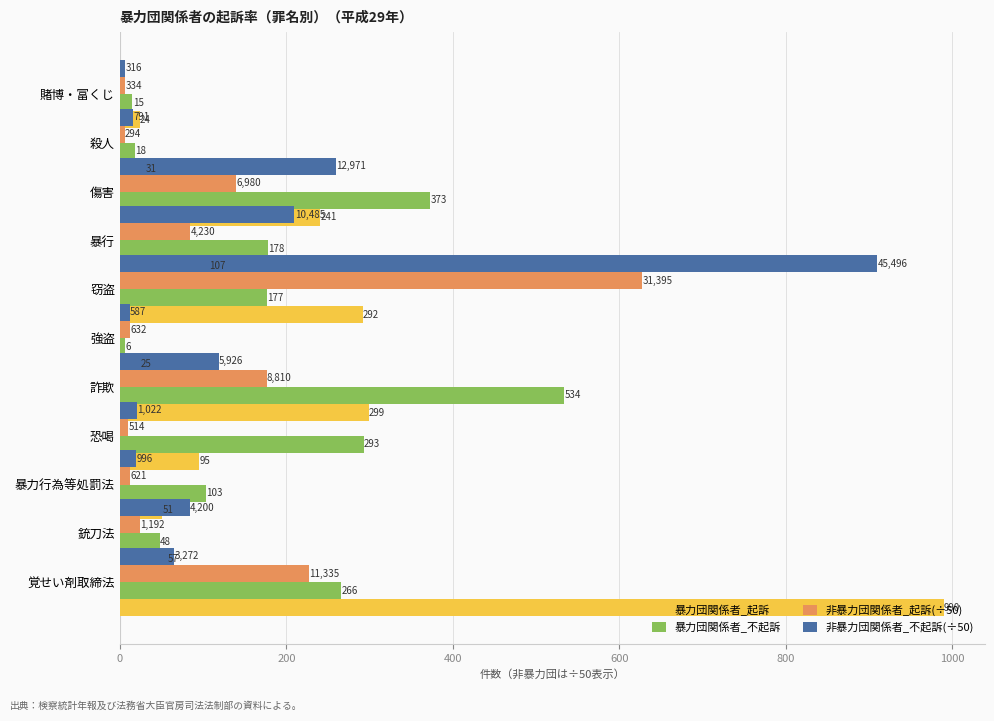

Reading right to left, extract all data points from this chart.

暴力団関係者_起訴: 990.0	57.0	51.0	95.0	299.0	25.0	292.0	107.0	241.0	31.0	24.0
暴力団関係者_不起訴: 266.0	48.0	103.0	293.0	534.0	6.0	177.0	178.0	373.0	18.0	15.0
非暴力団関係者_起訴(÷50): 226.7	23.8	12.4	10.3	176.2	12.6	627.9	84.6	139.6	5.9	6.7
非暴力団関係者_不起訴(÷50): 65.4	84.0	19.9	20.4	118.5	11.7	909.9	209.7	259.4	15.8	6.3